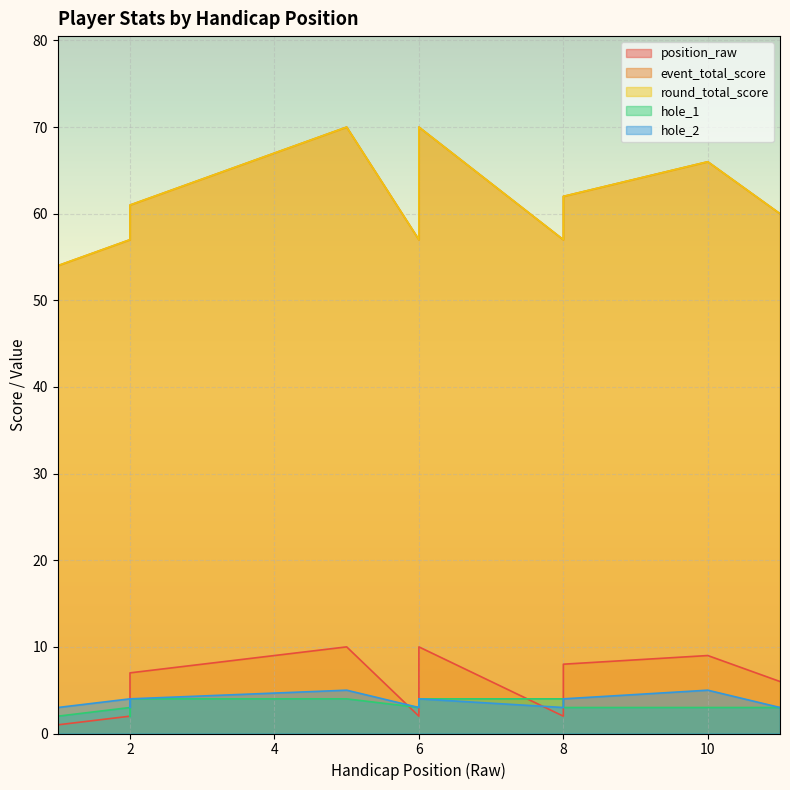

True or false: event_total_score and round_total_score intersect in this chart.

False